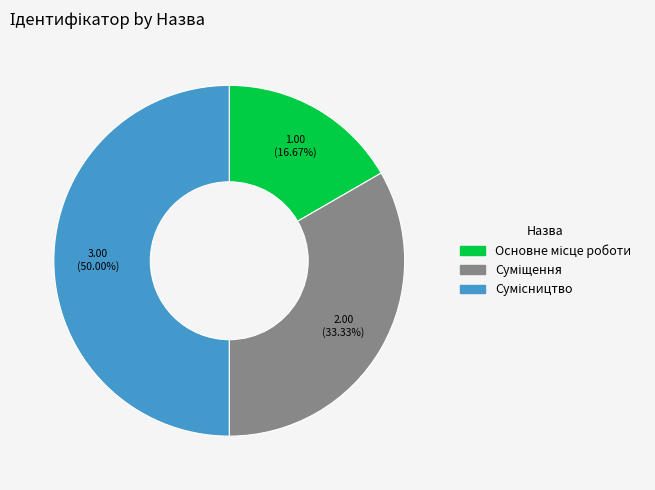

Between Сумісництво and Суміщення, which is larger?

Сумісництво